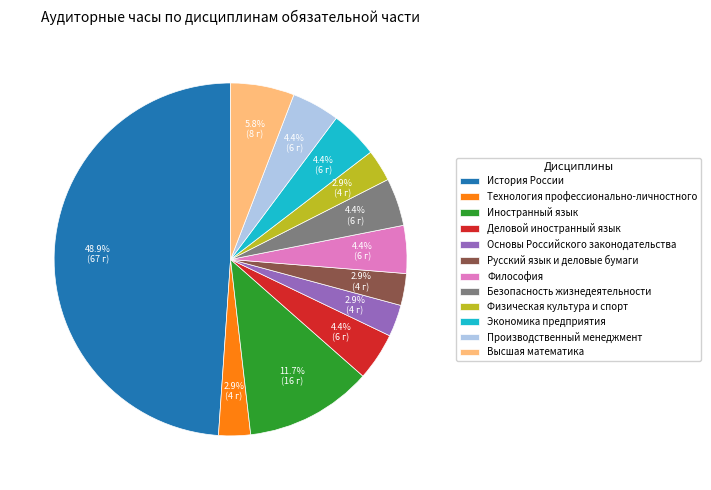

Between Философия and Русский язык и деловые бумаги, which is larger?

Философия